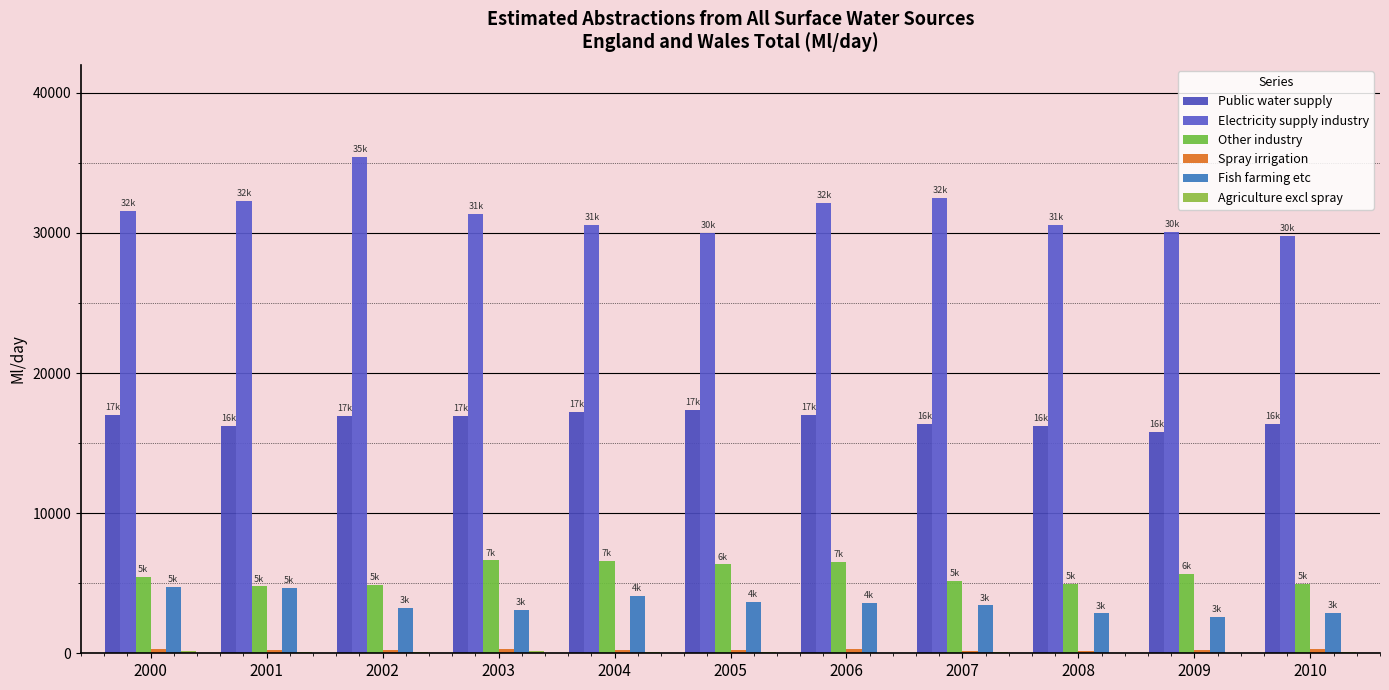

How many series are shown in this chart?

6